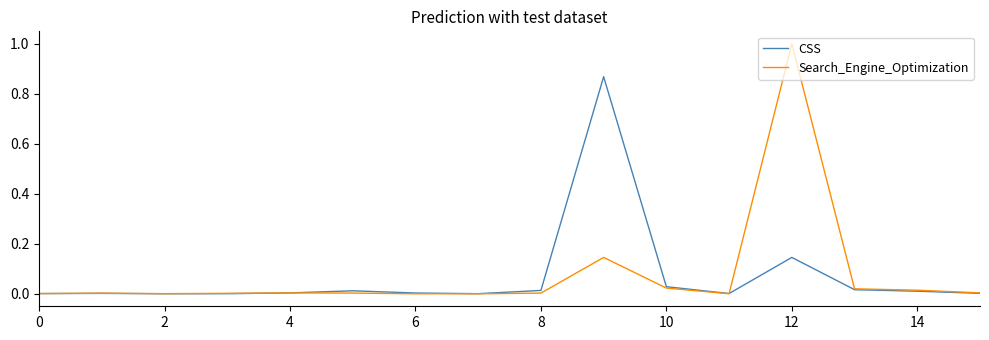

Count the number of data series in this chart.

2